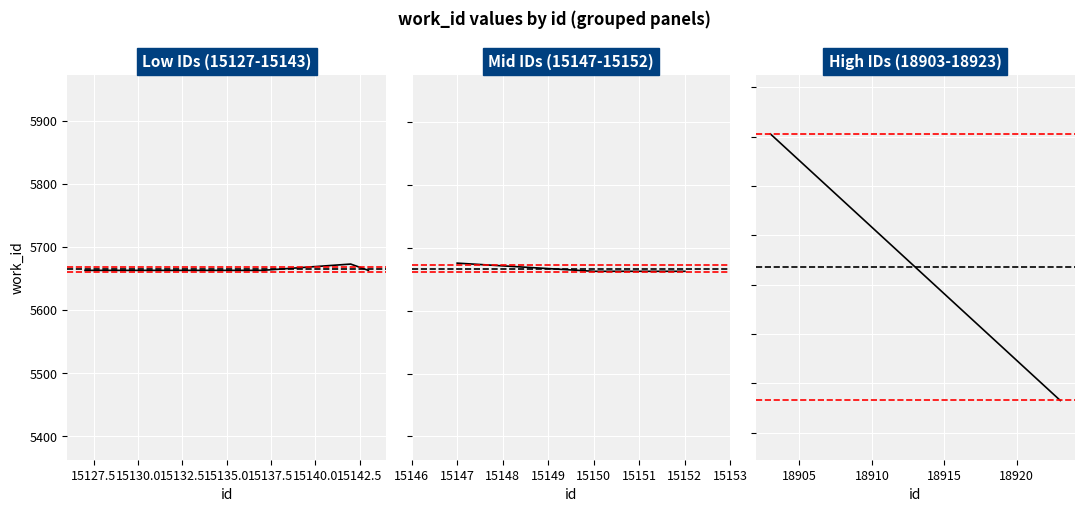

What is the value of the 10th point from the left?

5663